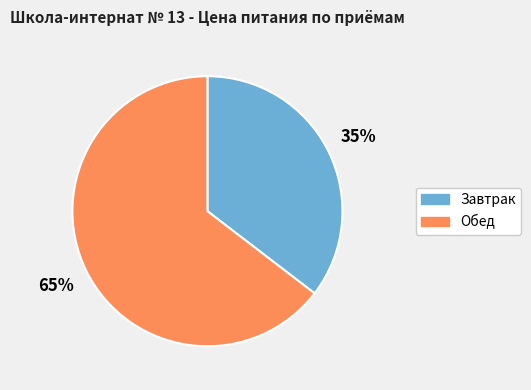

To the nearest percent, what percentage of the pie is Обед?

65%